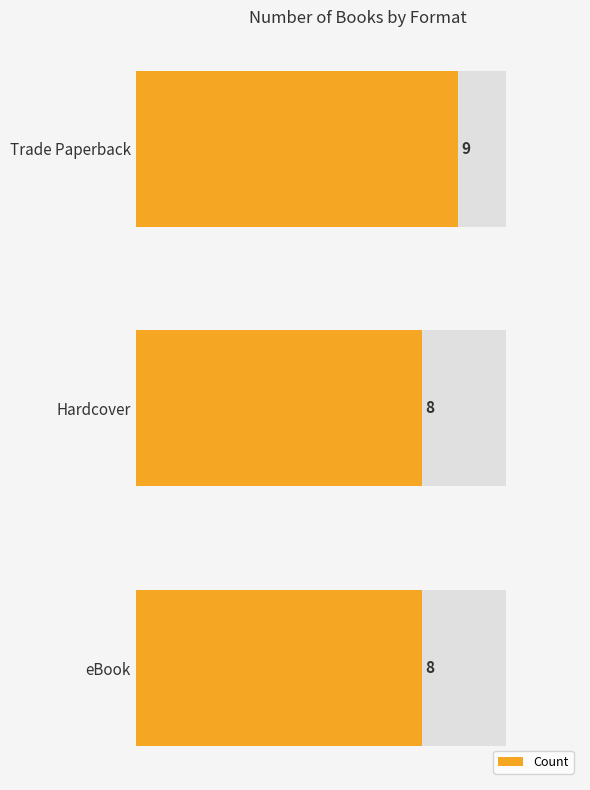

What is the change in value from Trade Paperback to Hardcover?

-1